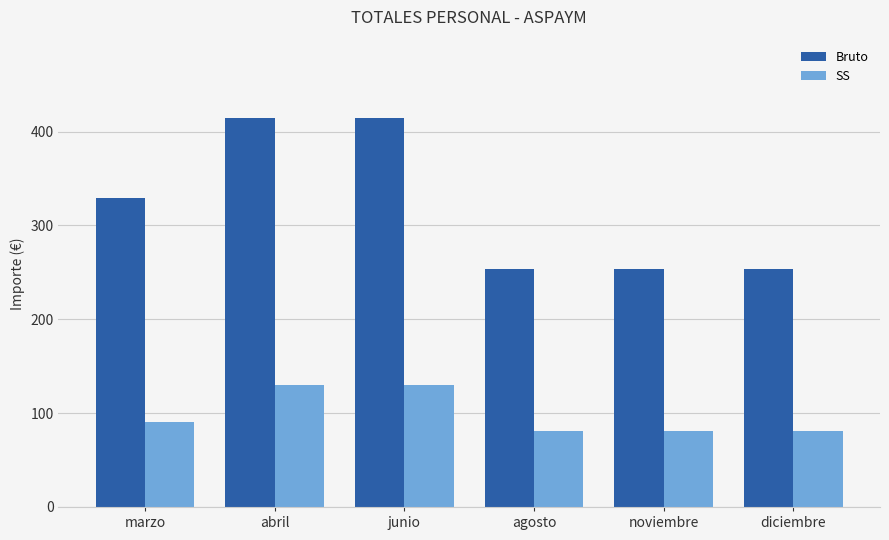

What is the lowest value of the SS series?

81.4